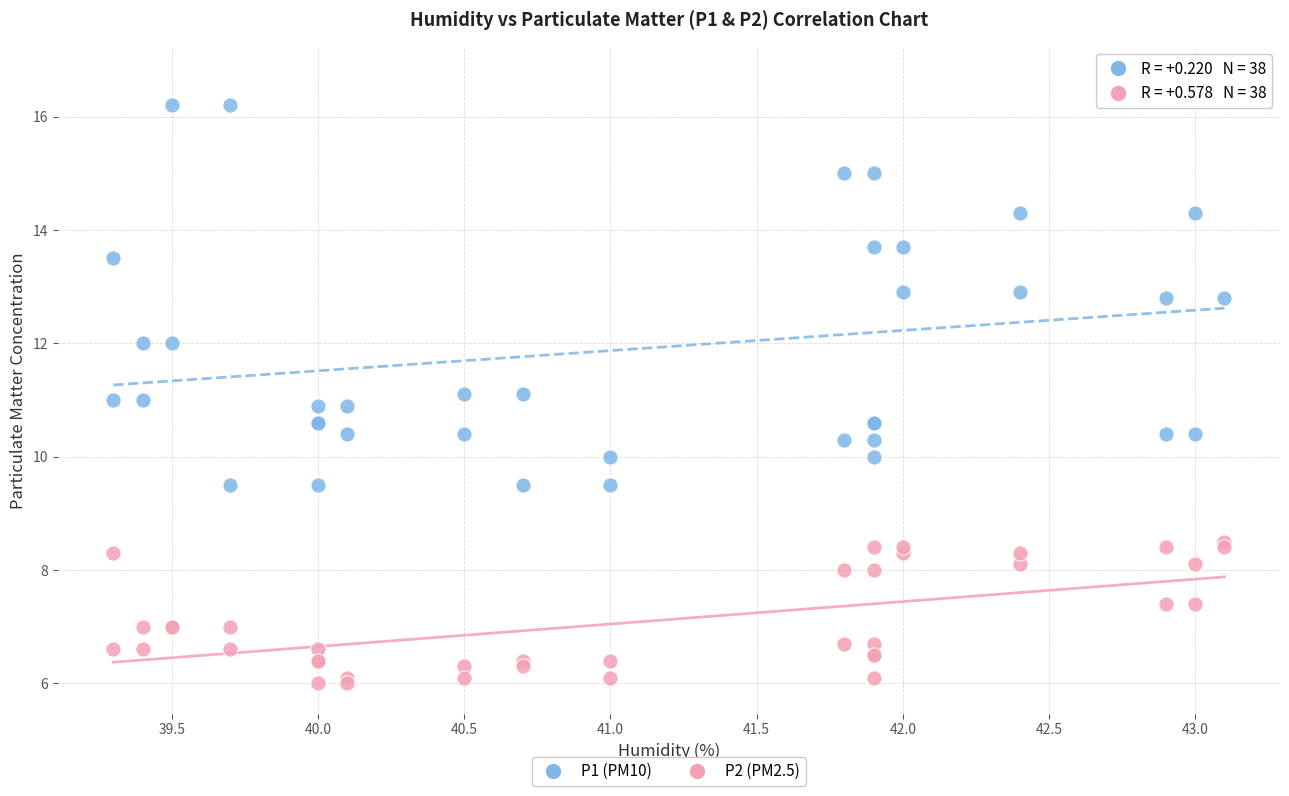

Which series has the widest spread of Y values?

P1 (PM10)